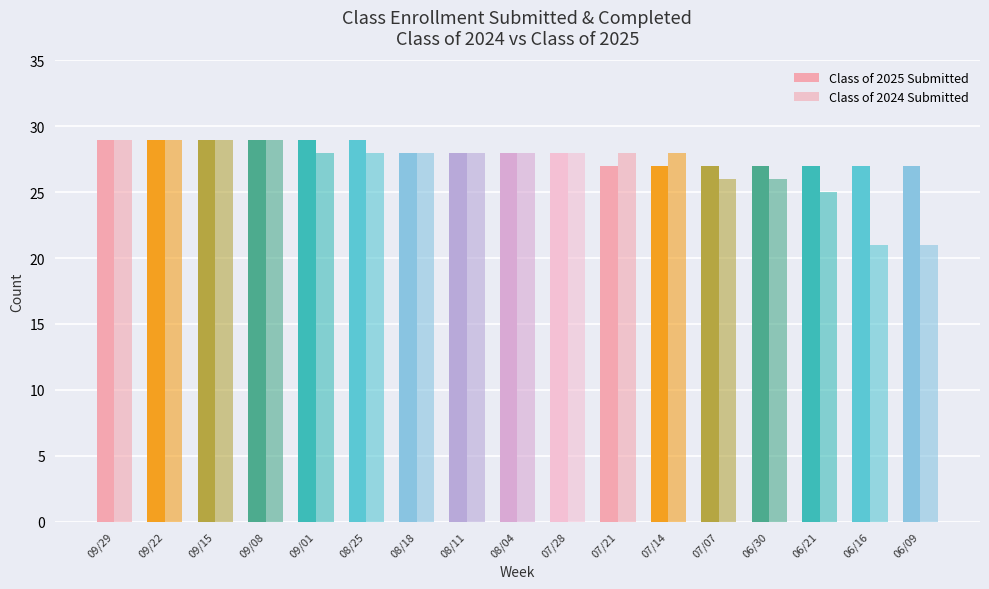

What is the difference between the highest and lowest values at 08/25?

1